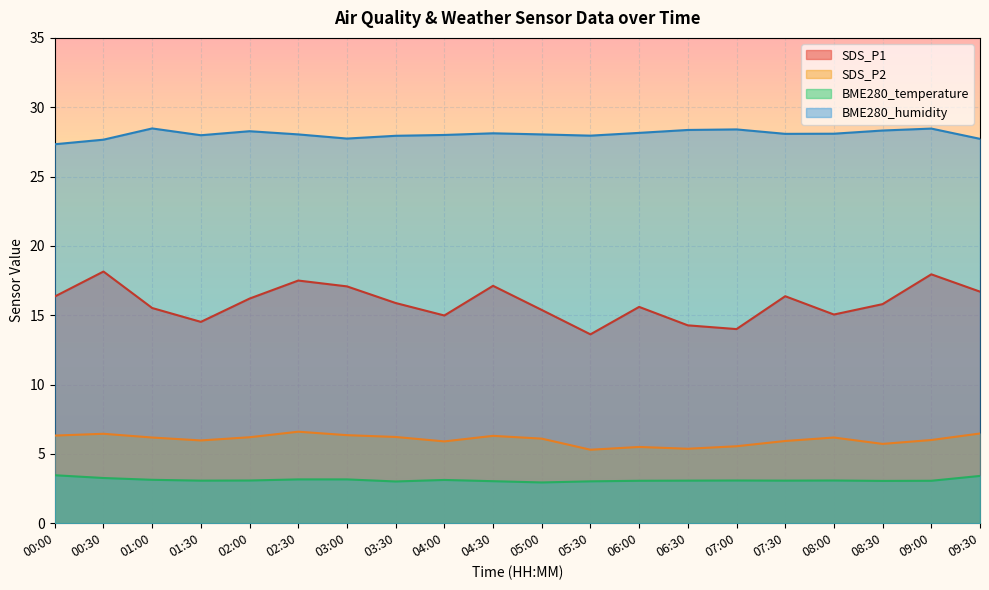

How many lines are shown in the chart?

4